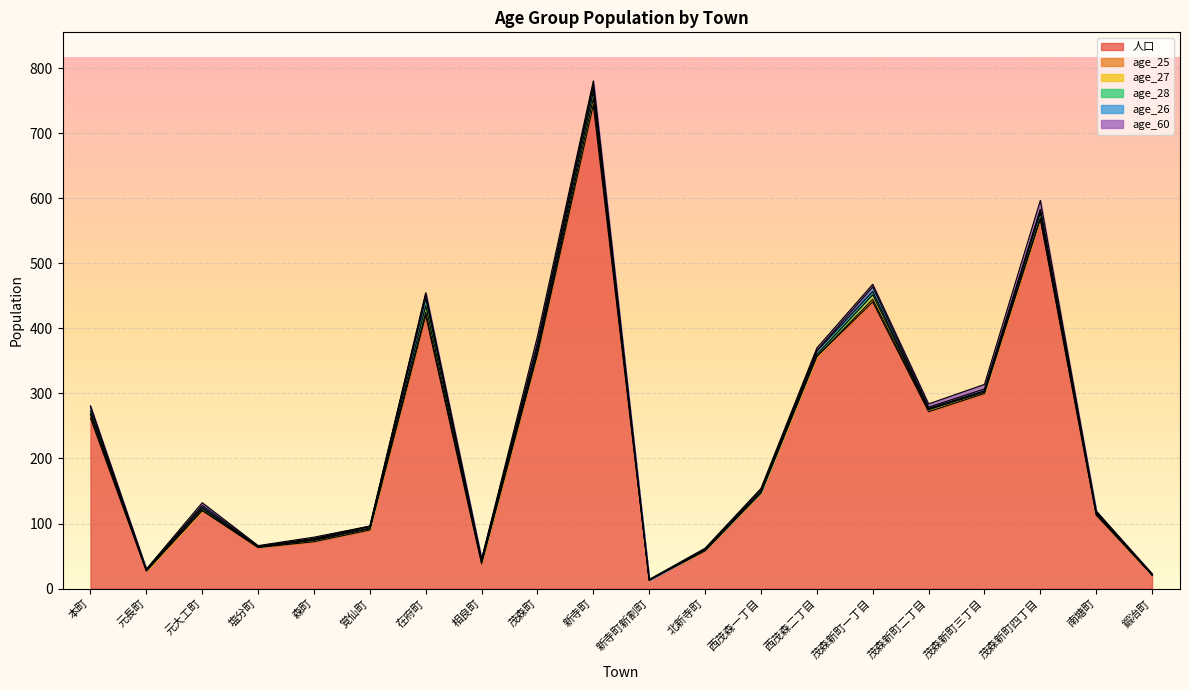

Is it true that age_26 equals -4 at 新寺町新割町?

False